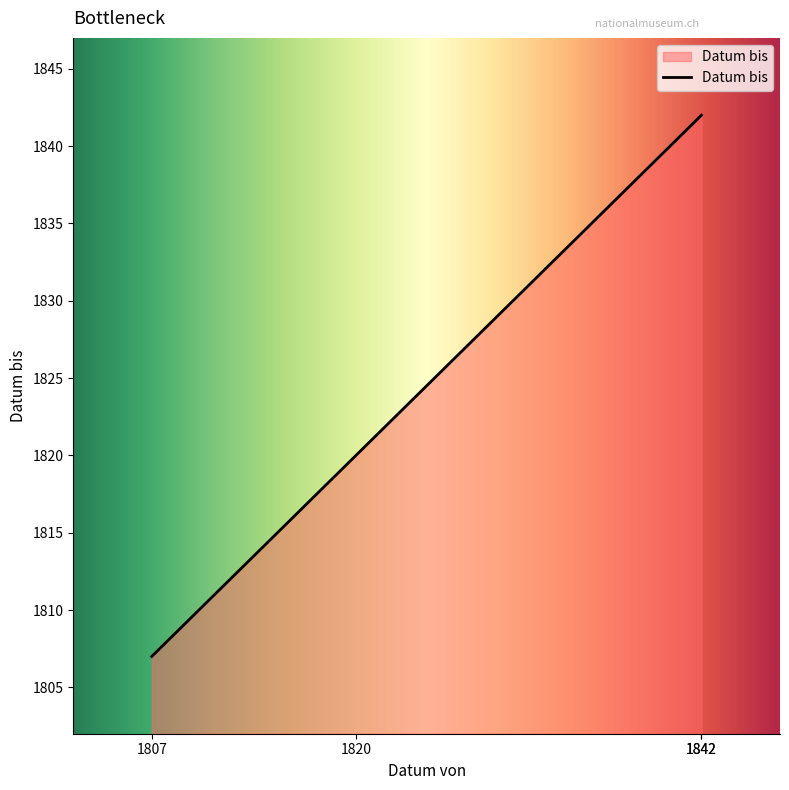

How many values are below 1842?

2